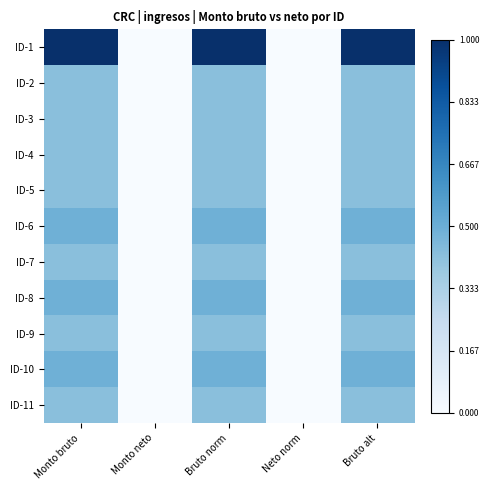

Which label corresponds to the smallest value in the chart?

Monto neto